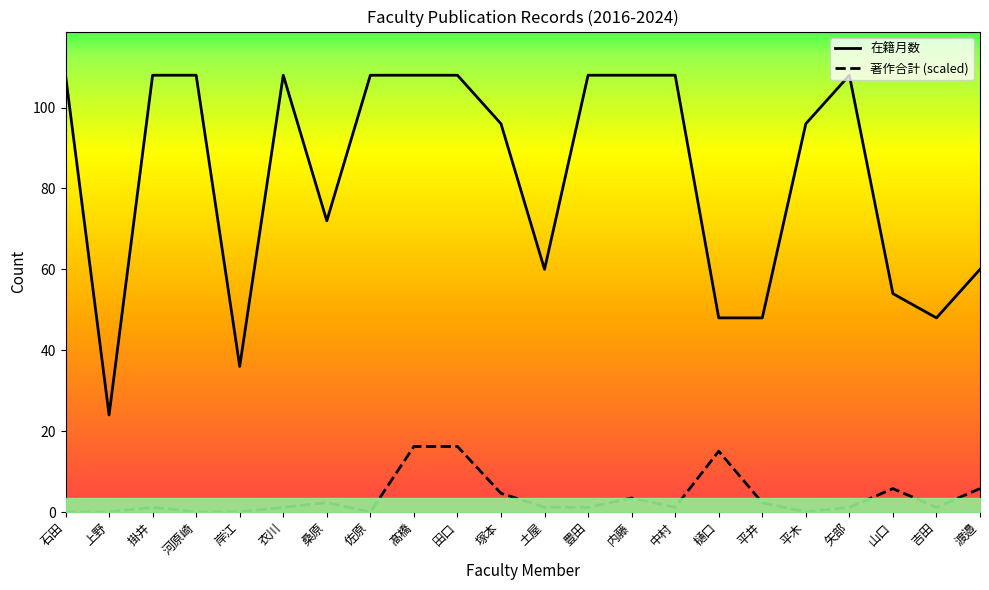

Is this an area chart (filled region under the line)?

No